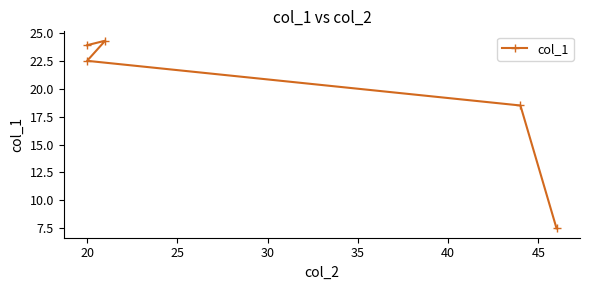

What is the value of the 3rd point from the left?

22.5